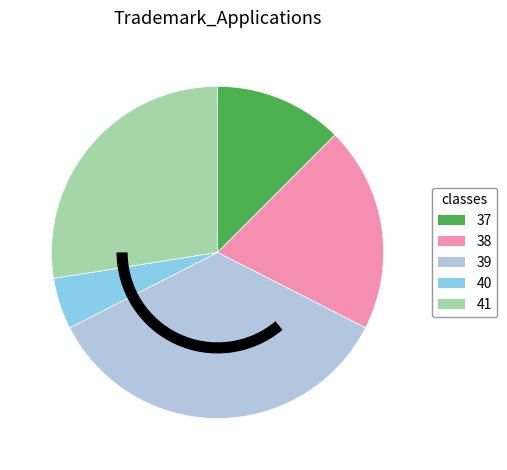

How many segments does this pie chart have?

5